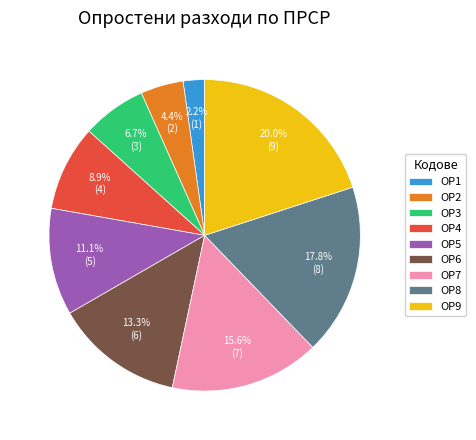

To the nearest percent, what is the difference between the ОР9 and ОР1 slice percentages?

18%